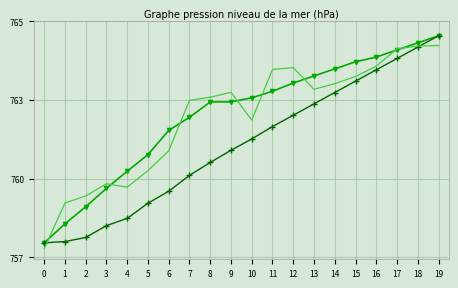

Is it true that Humidité (%) equals 1177.7 at 14?

False